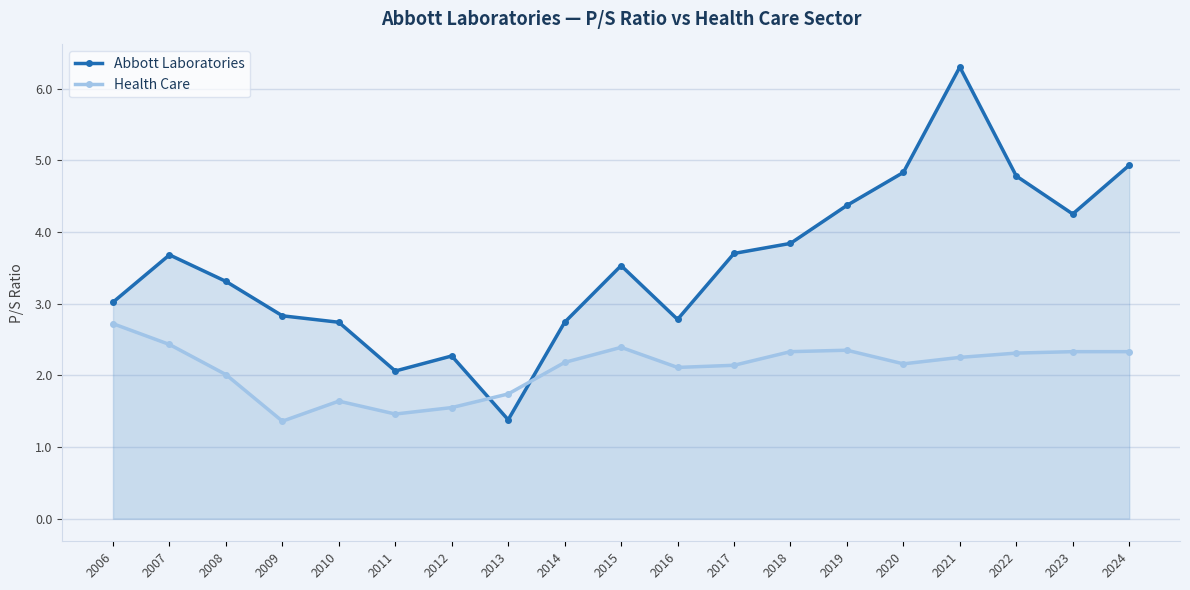

How many data points in Abbott Laboratories are less than 3?

7